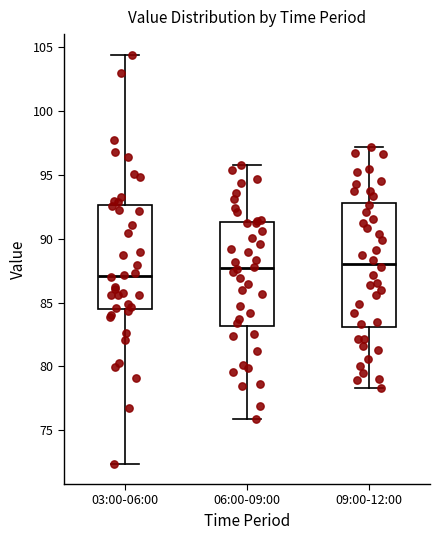

Reading left to right, read every box against the y-axis: the position of its median line, the range the box covers, and the ends of its whiskers. The values are not printed on the chart, so give them approximately, as read against the axis.

03:00-06:00: median 87.0, box 84.5 to 92.5, whiskers 72.5 to 104.5
06:00-09:00: median 87.5, box 83.0 to 91.5, whiskers 76.0 to 96.0
09:00-12:00: median 88.0, box 83.0 to 93.0, whiskers 78.5 to 97.0